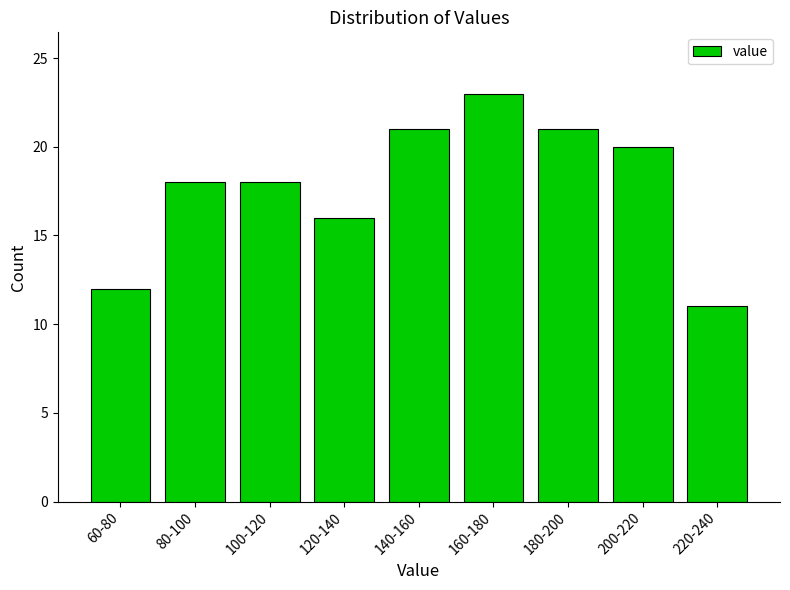

Reading left to right, what are all the values shown in this chart?

60-80=12	80-100=18	100-120=18	120-140=16	140-160=21	160-180=23	180-200=21	200-220=20	220-240=11